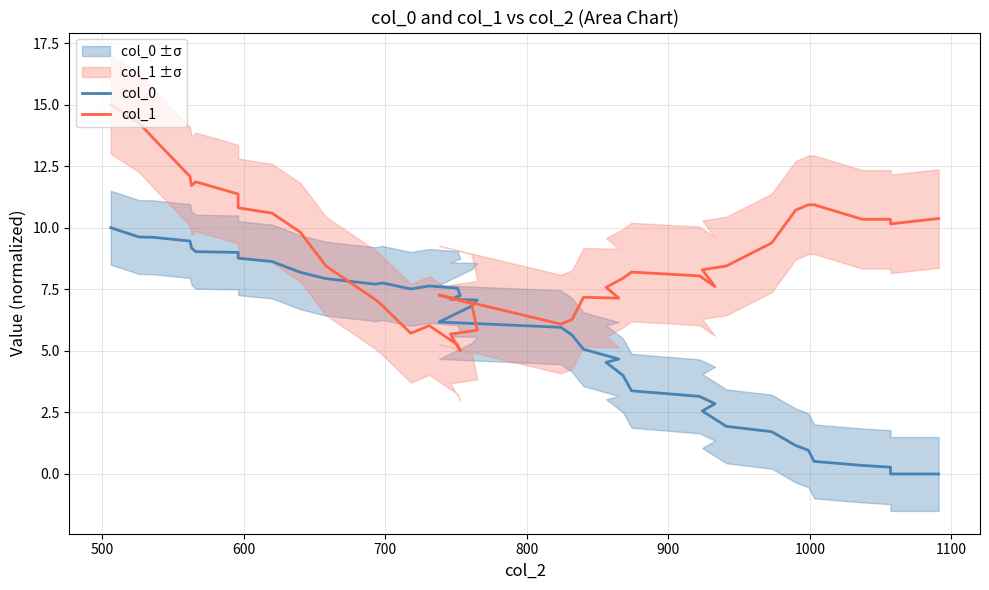

What is the difference between the second highest and second lowest values in the col_0 series?

9.6